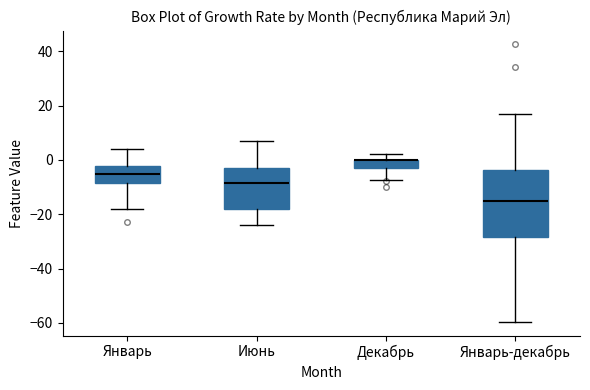

Where is the upper edge of the box for Декабрь on the y-axis? The values are not printed on the chart, so give them approximately, as read against the axis.

0